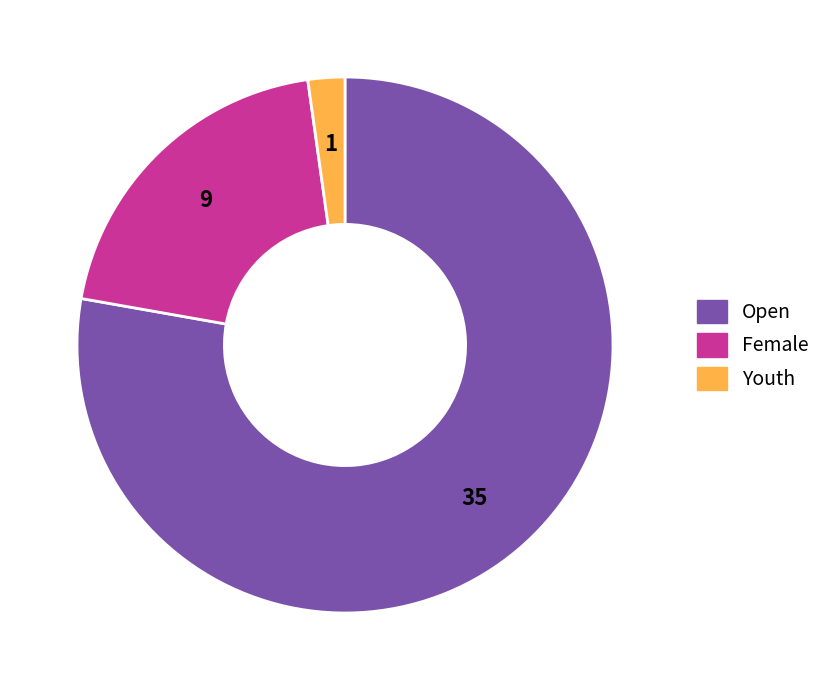

Does Female account for over 50% of the chart?

No